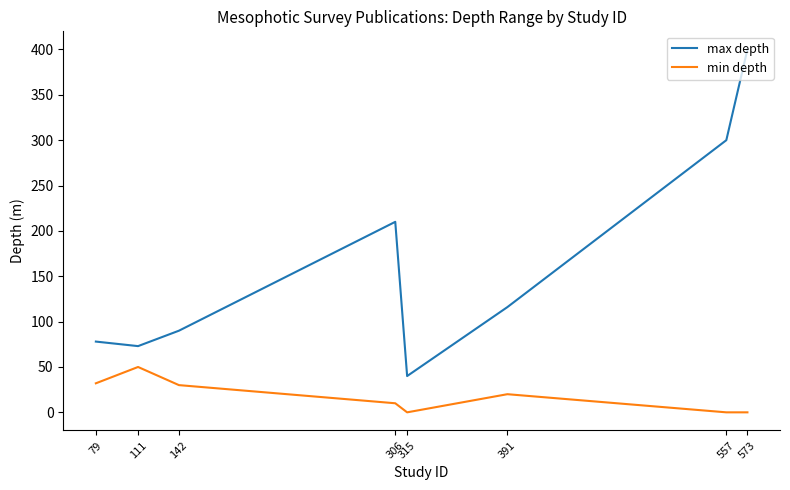

Which series has the largest range (max minus min)?

max depth